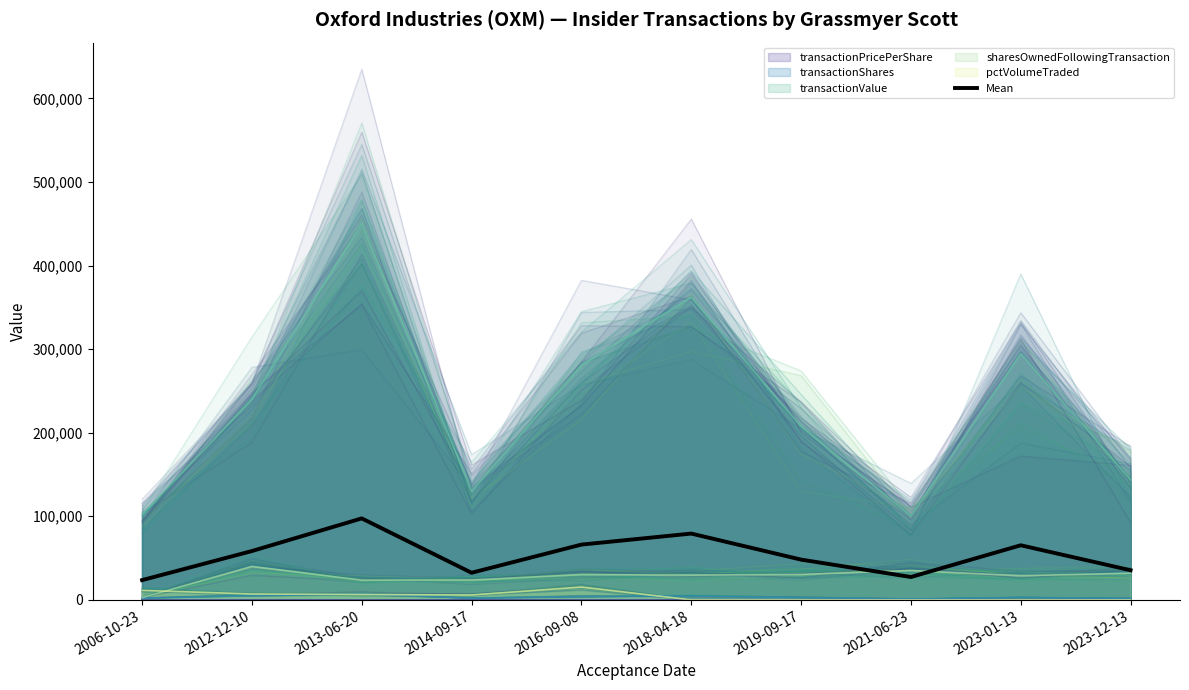

List the labels in order of value, smallest first.

2006-10-23, 2021-06-23, 2014-09-17, 2023-12-13, 2019-09-17, 2012-12-10, 2023-01-13, 2016-09-08, 2018-04-18, 2013-06-20